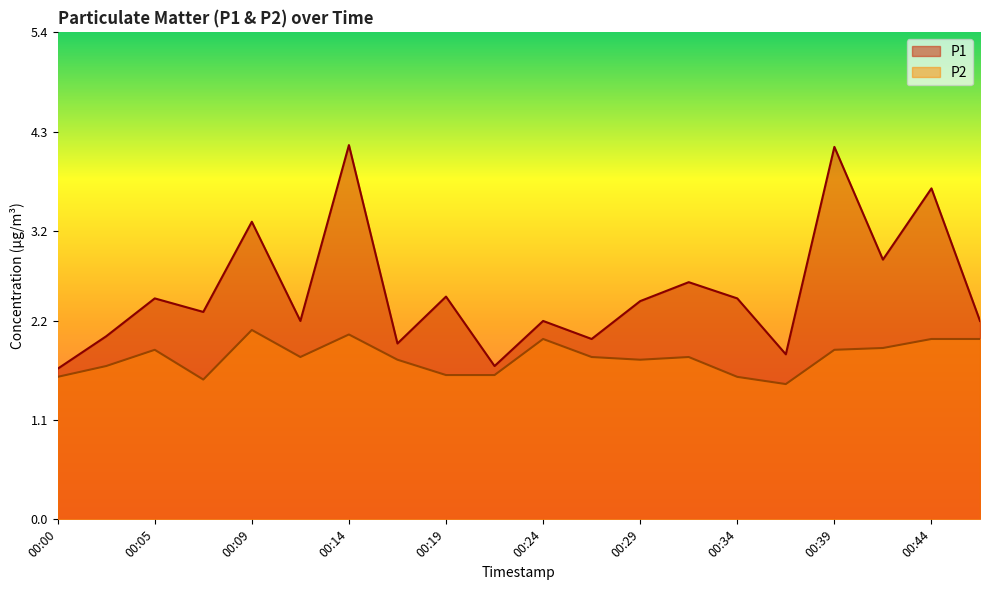

The value of P1 at 00:24 is 2.2. True or false?

True